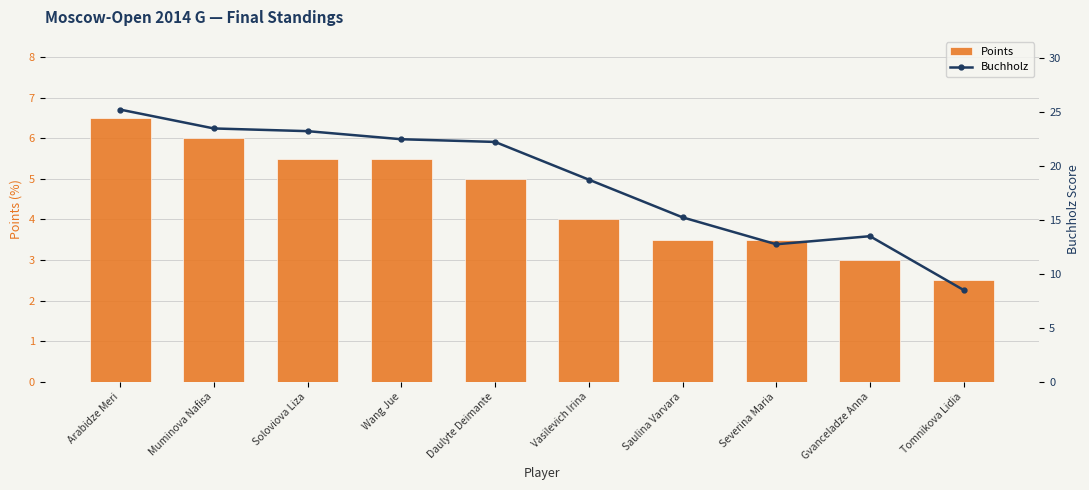

Which has a higher value, Tomnikova Lidia or Gvanceladze Anna?

Gvanceladze Anna